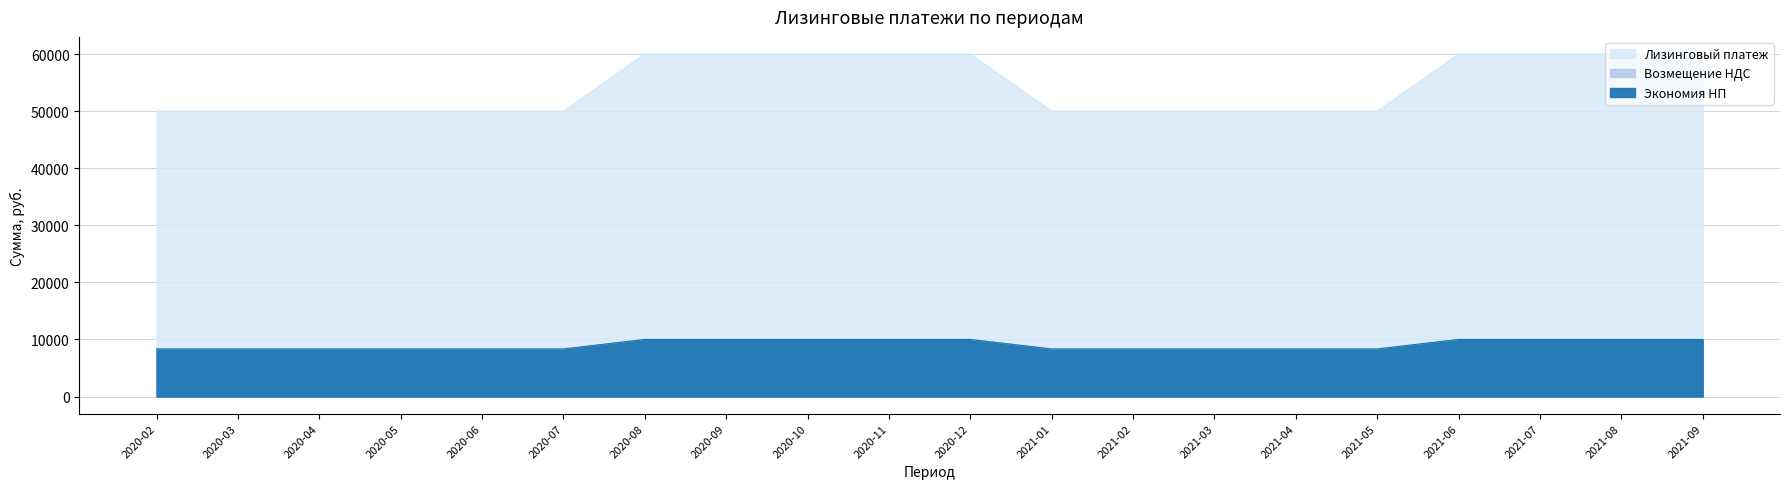

Which series has the widest spread of values?

Экономия НП